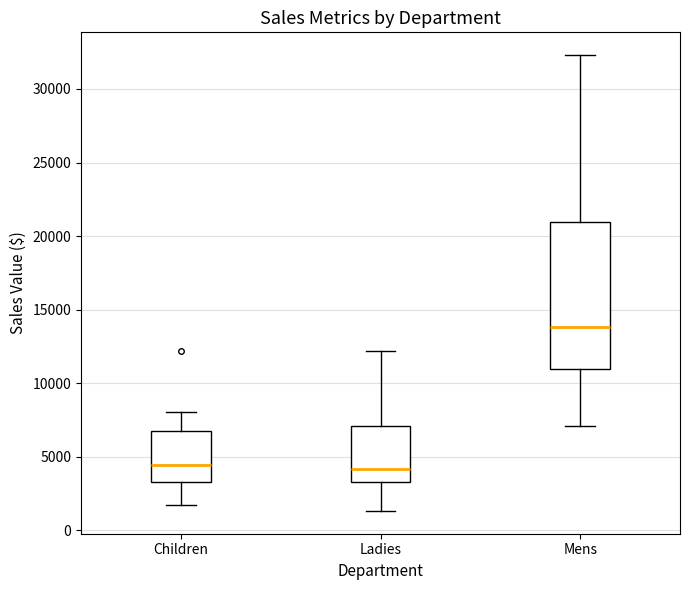

Where is the lower edge of the box for Ladies on the y-axis? The values are not printed on the chart, so give them approximately, as read against the axis.

3500